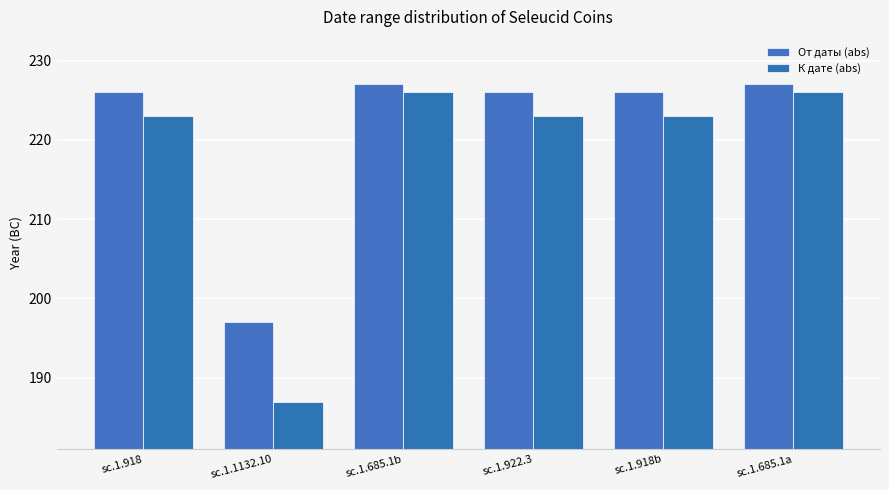

What is the label of the 3rd bar from the left?

sc.1.685.1b